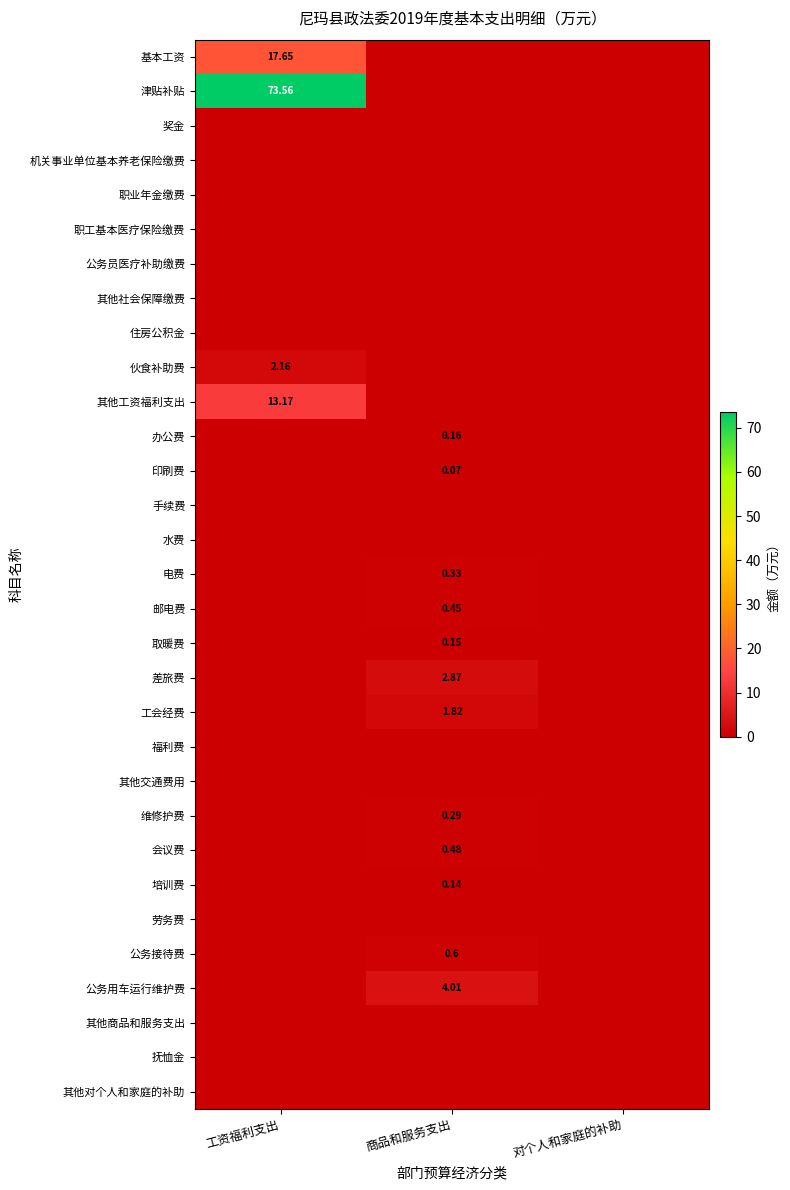

At which label is 基本工资 closest to 8?

商品和服务支出